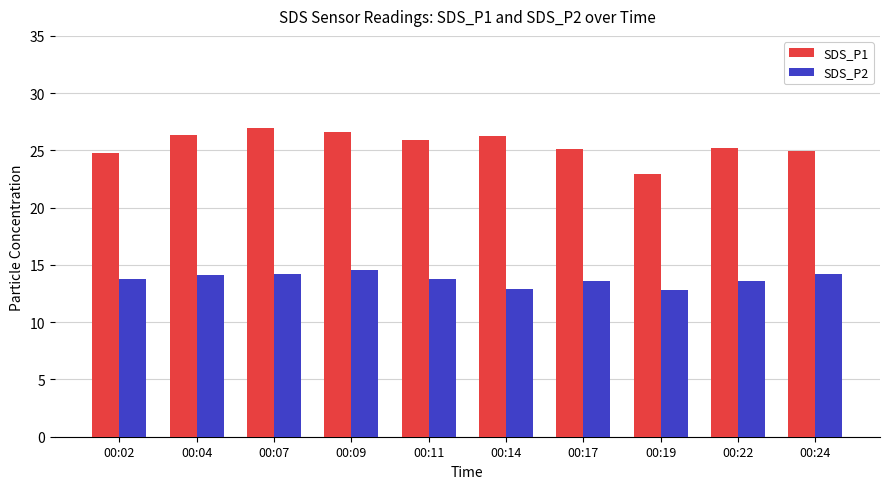

What is the spread (max minus min) of values at 00:04?

12.2